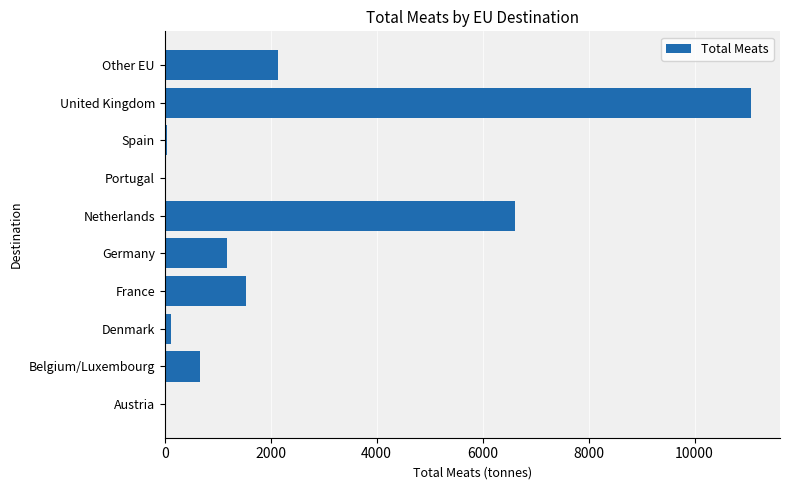

Between United Kingdom and Portugal, which is larger?

United Kingdom